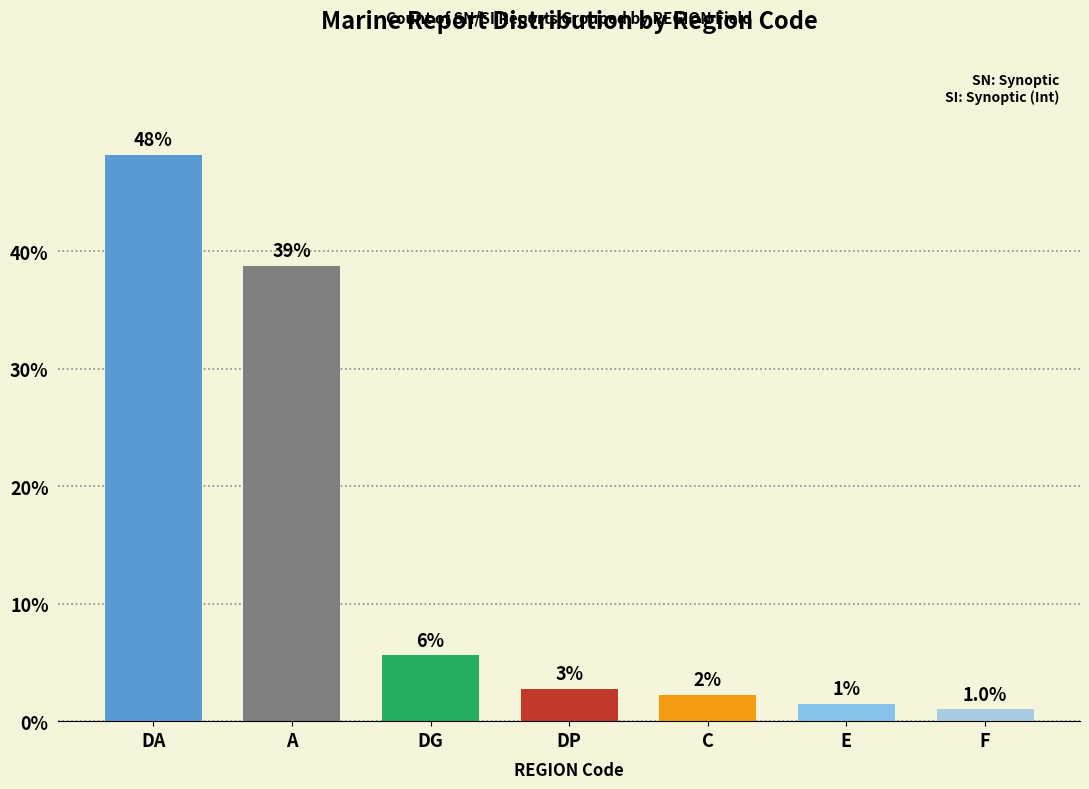

How many bars are there in total?

7